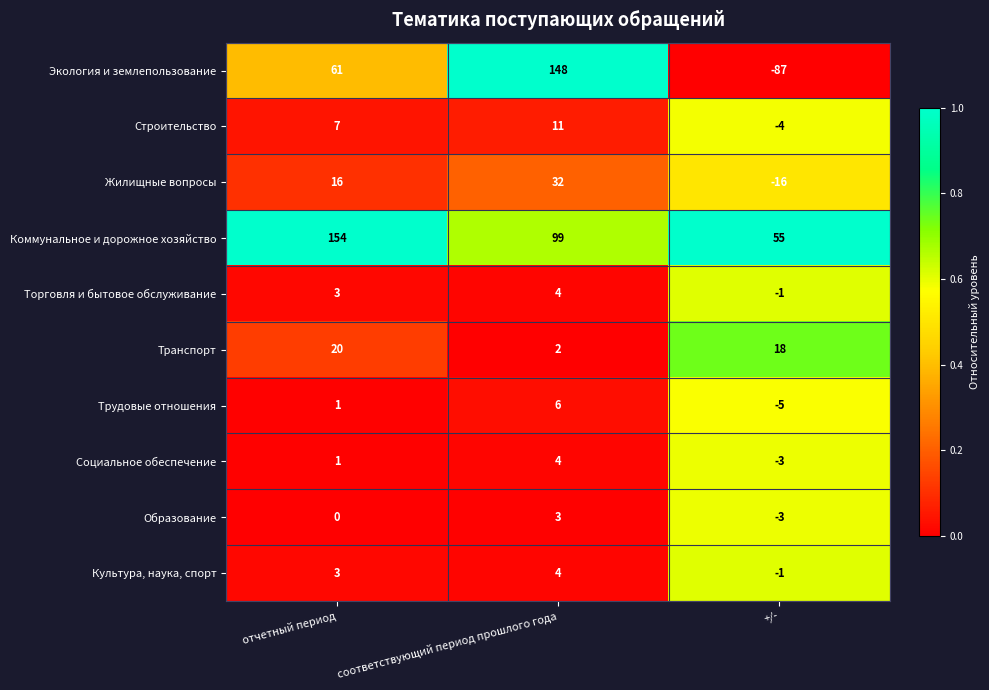

Rank the categories by Жилищные вопросы value from lowest to highest.

+/-, отчетный период, соответствующий период прошлого года